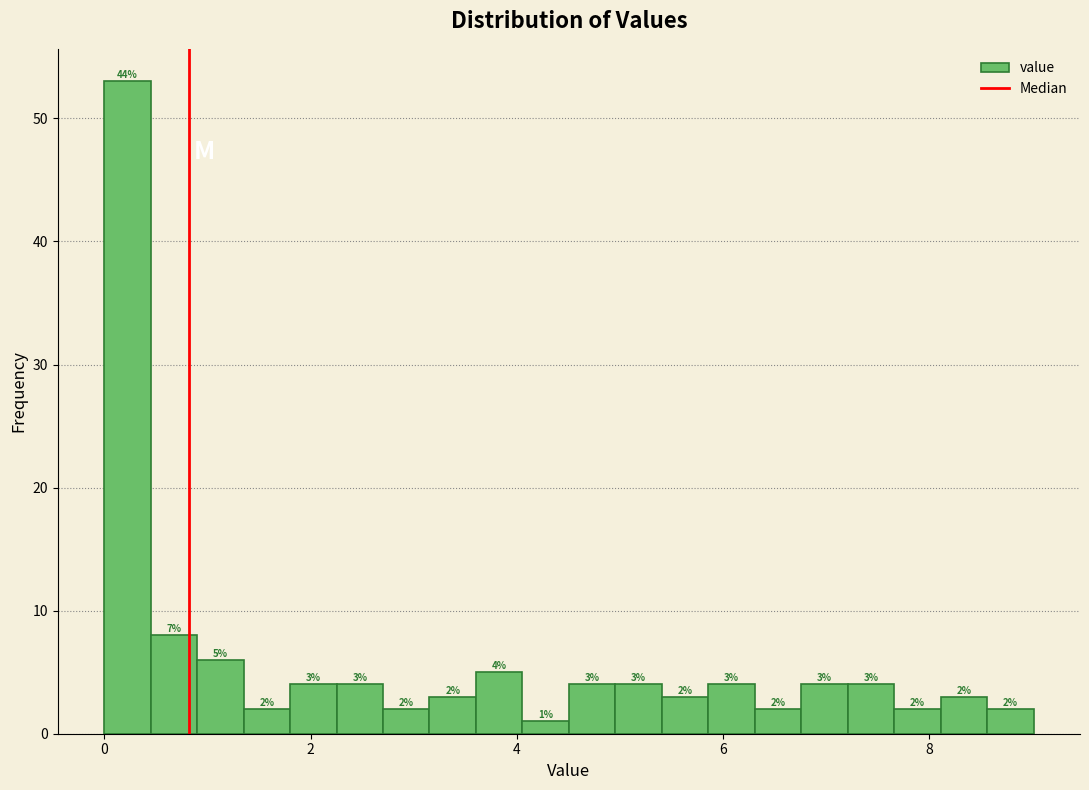

Read against the x-axis, roughly where is the centre of the tallest bar?

0.2